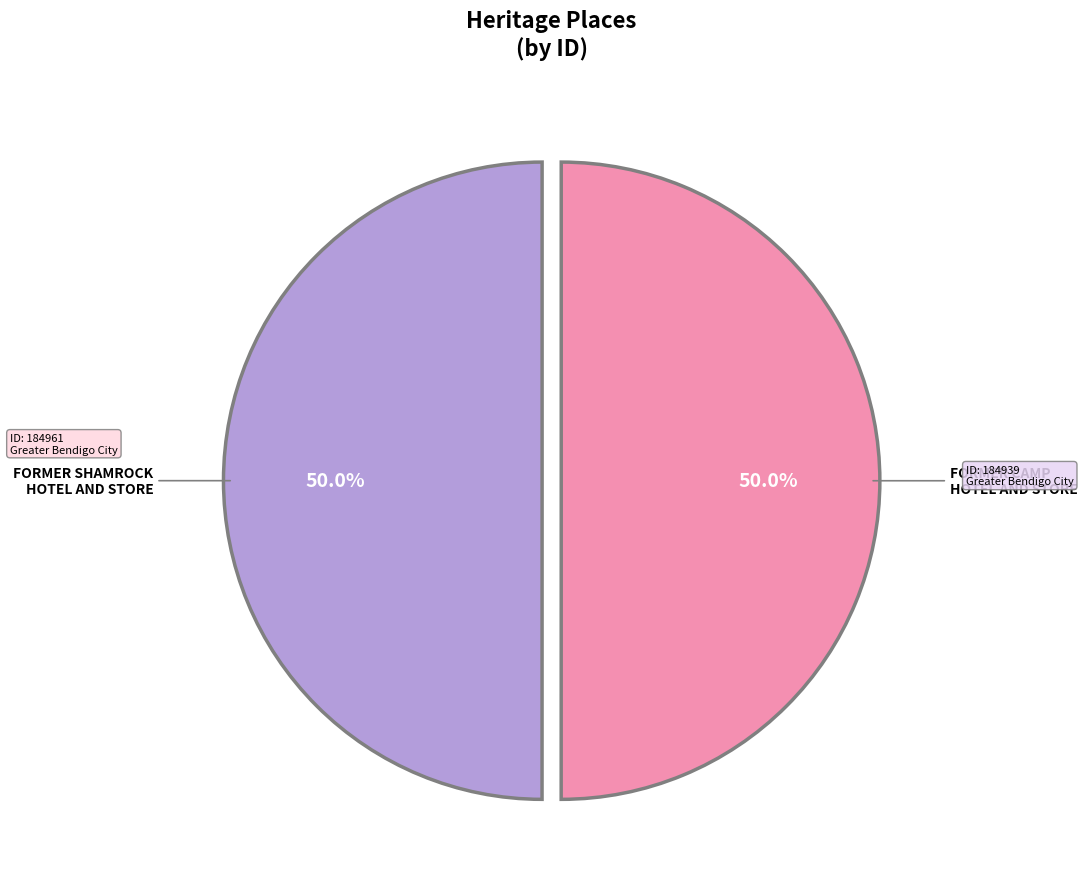

How many segments does this pie chart have?

2